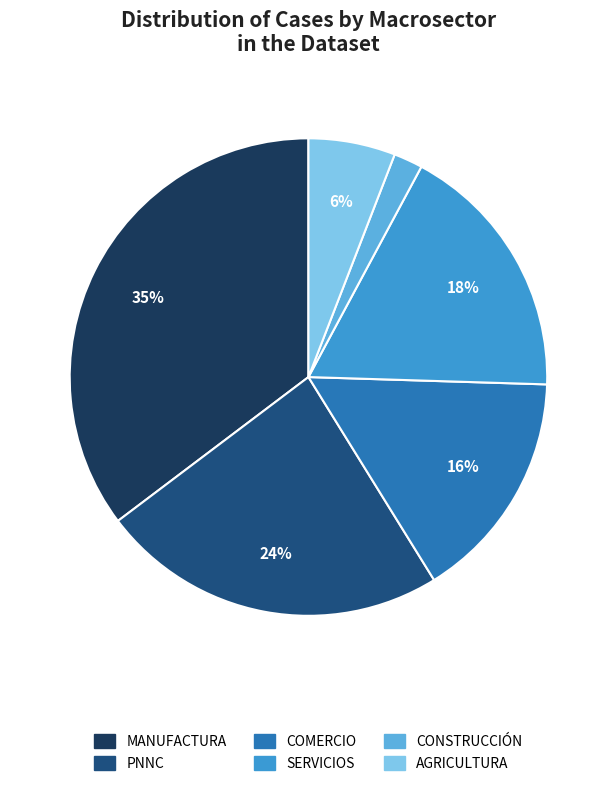

What percentage is the PNNC slice, to the nearest percent?

24%